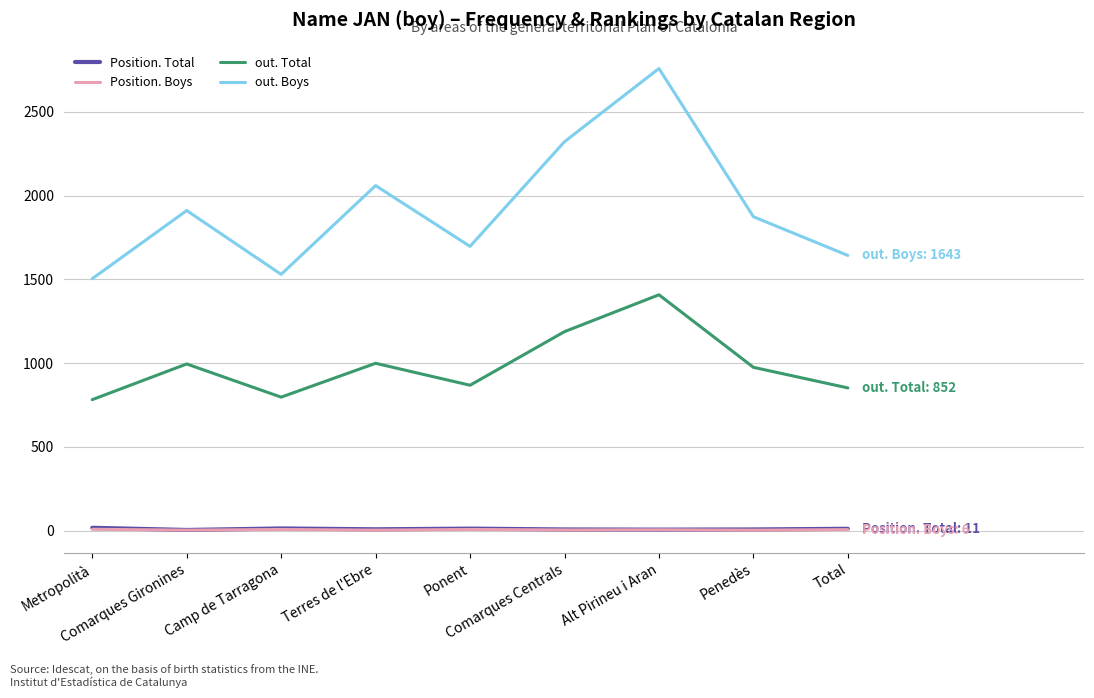

What are all the series names shown in the legend?

Position. Total, Position. Boys, out. Total, out. Boys